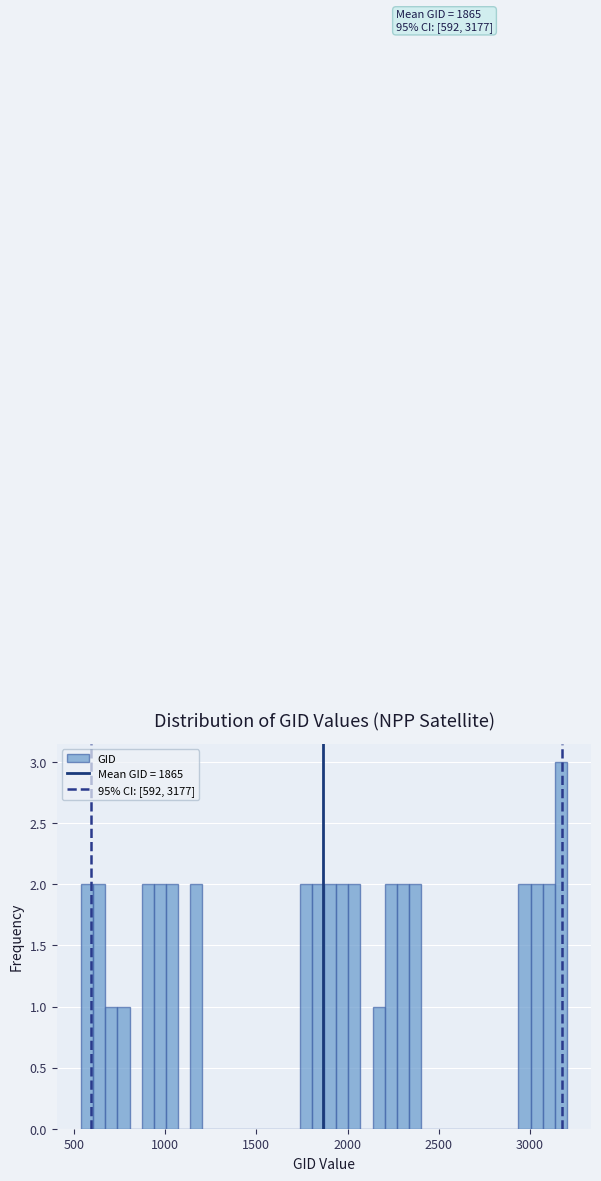

Around what value on the x-axis is the tallest bar? Give the approximate position of its centre, as read against the axis.

3150